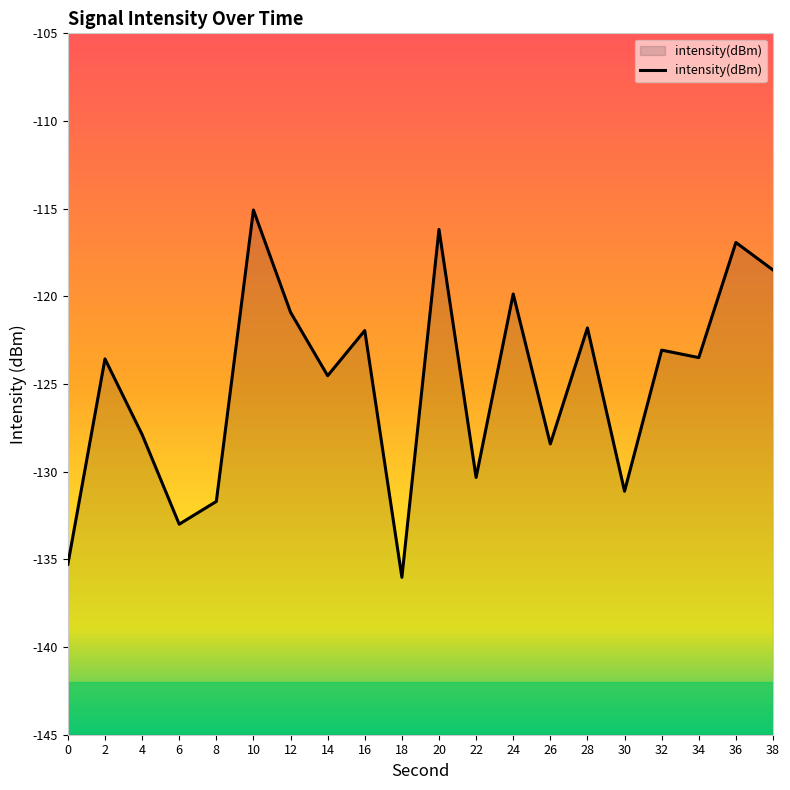

How many points are higher than both their immediate neighbors (excluding endpoints)?

8